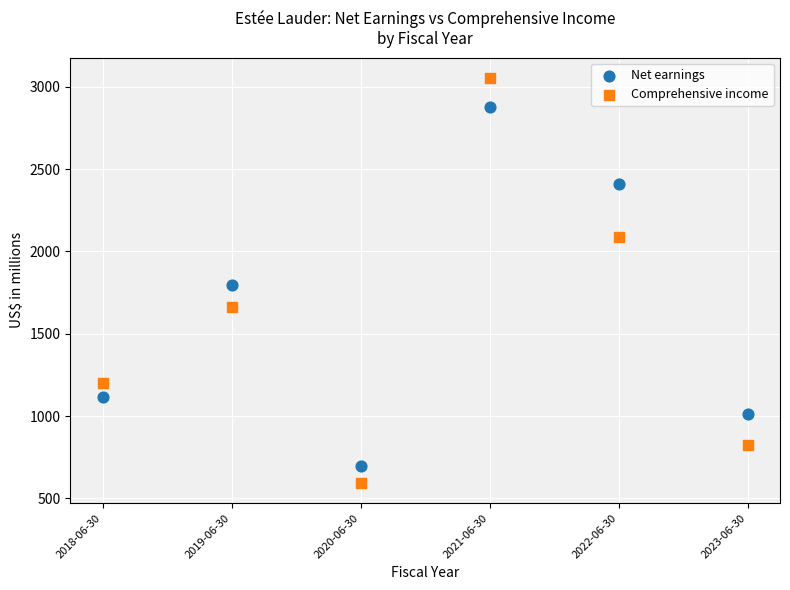

Which series has the largest Y range (max minus min)?

Comprehensive income